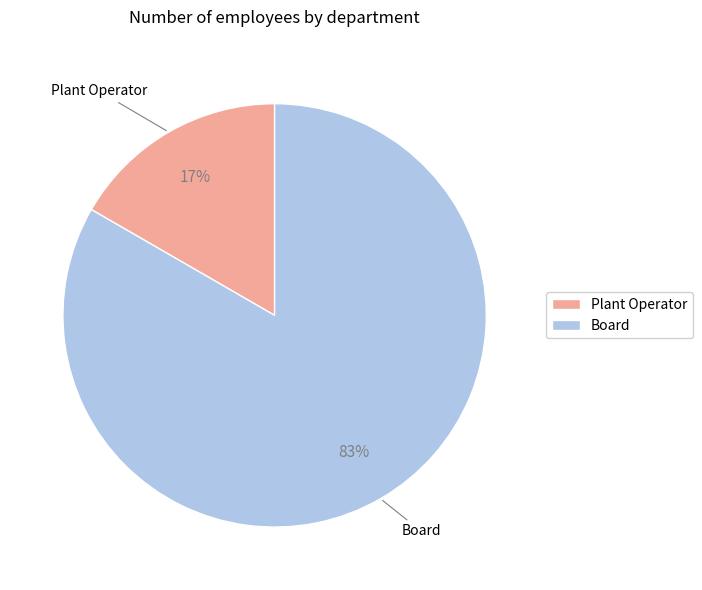

Is Board the majority of the pie?

Yes